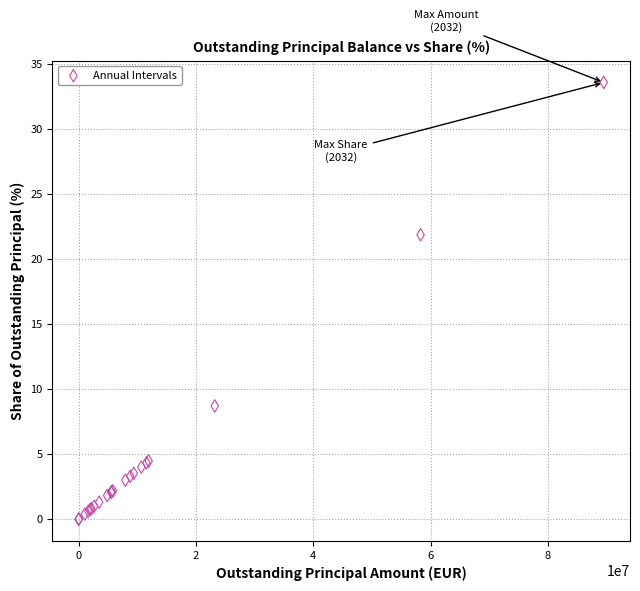

What Y value in the scatter plot is closest to 16?

21.9